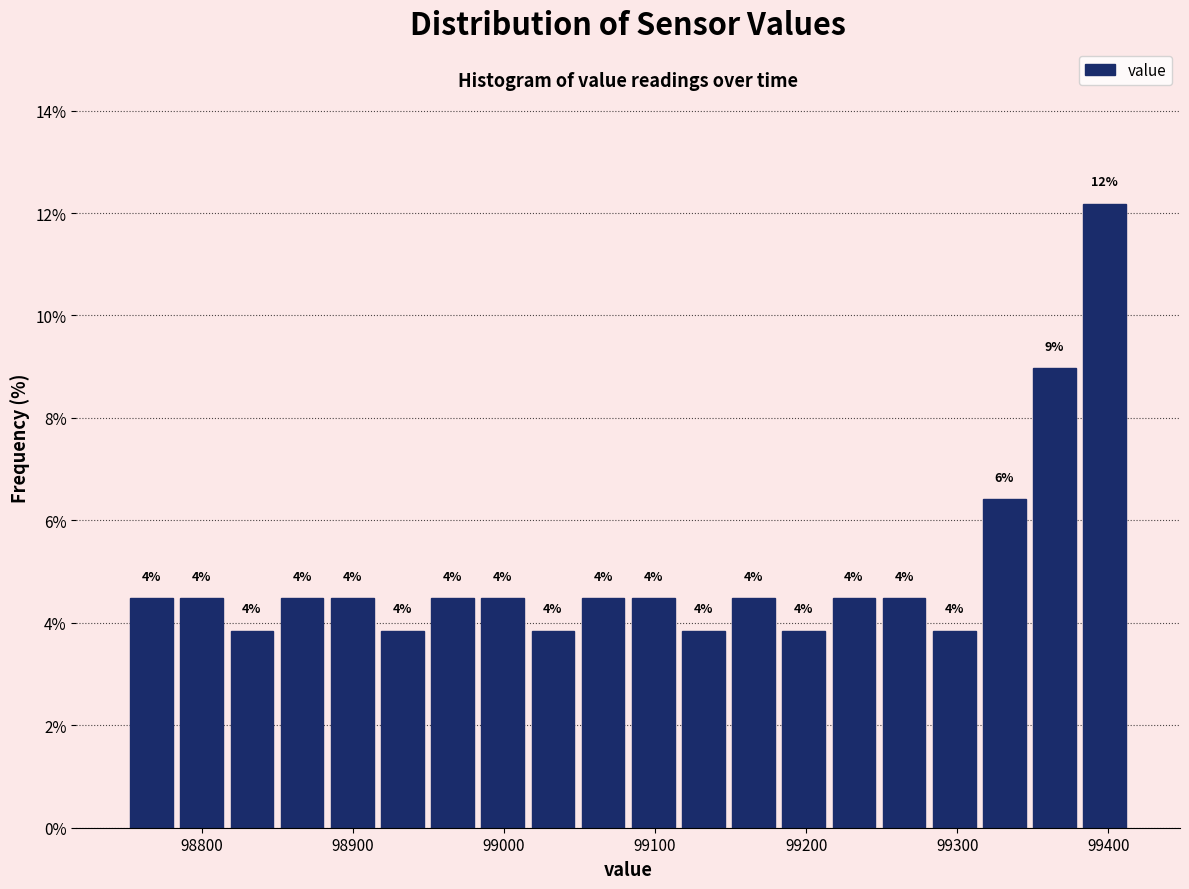

Around what value on the x-axis is the tallest bar? Give the approximate position of its centre, as read against the axis.

99400